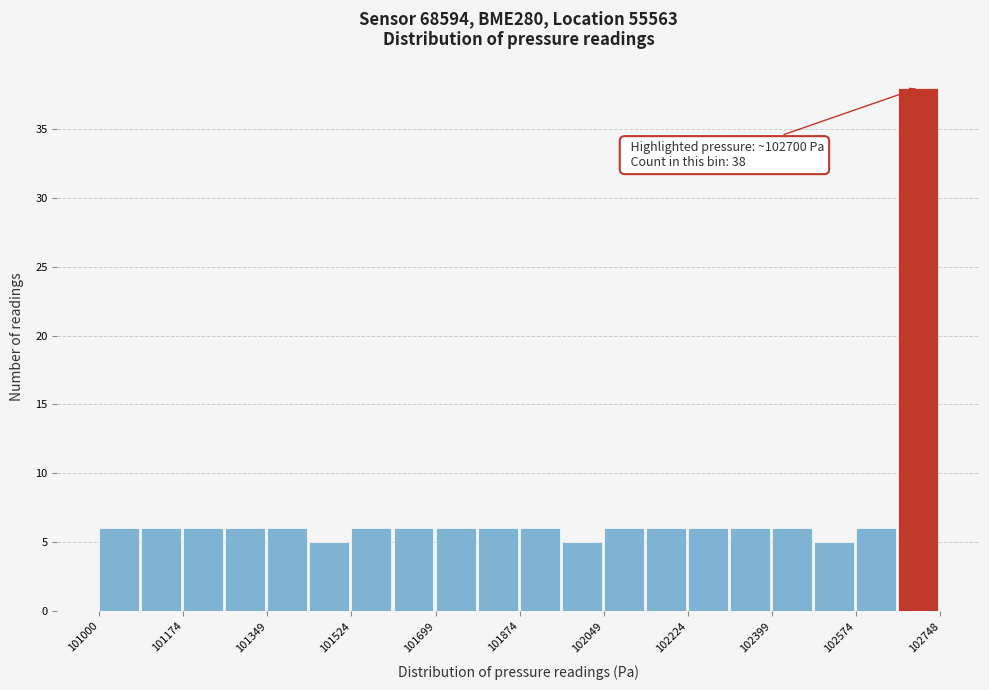

Over which range of the x-axis is the bar tallest?

102660 to 102740